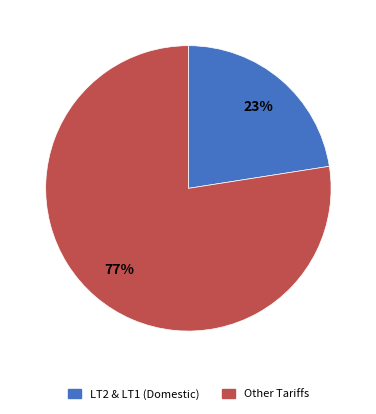

The Other Tariffs slice represents 90% of the pie. True or false?

False